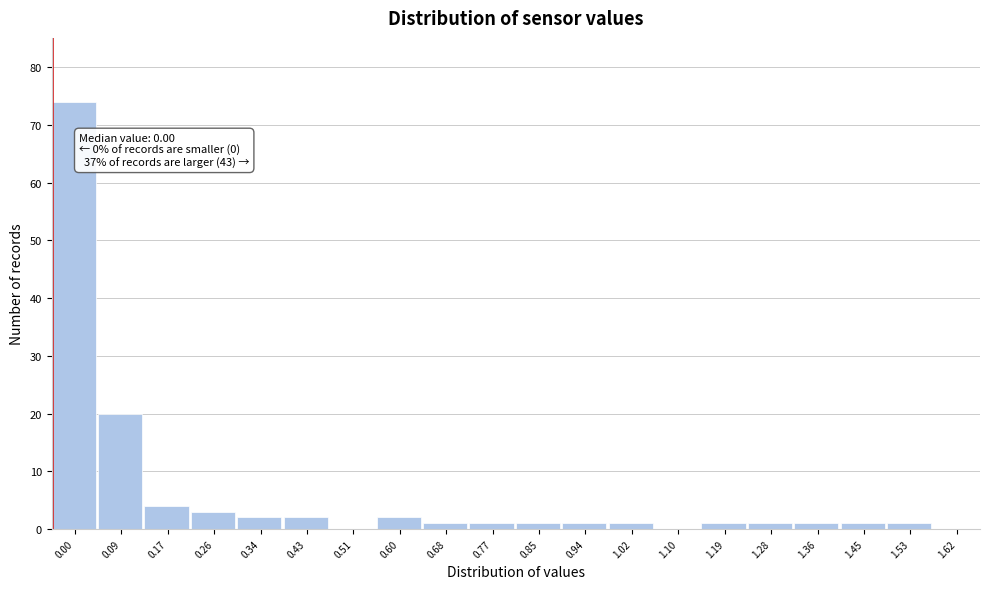

Reading right to left, list all the values displayed in this chart.

1.62=0	1.53=1	1.45=1	1.36=1	1.28=1	1.19=1	1.10=0	1.02=1	0.94=1	0.85=1	0.77=1	0.68=1	0.60=2	0.51=0	0.43=2	0.34=2	0.26=3	0.17=4	0.09=20	0.00=74